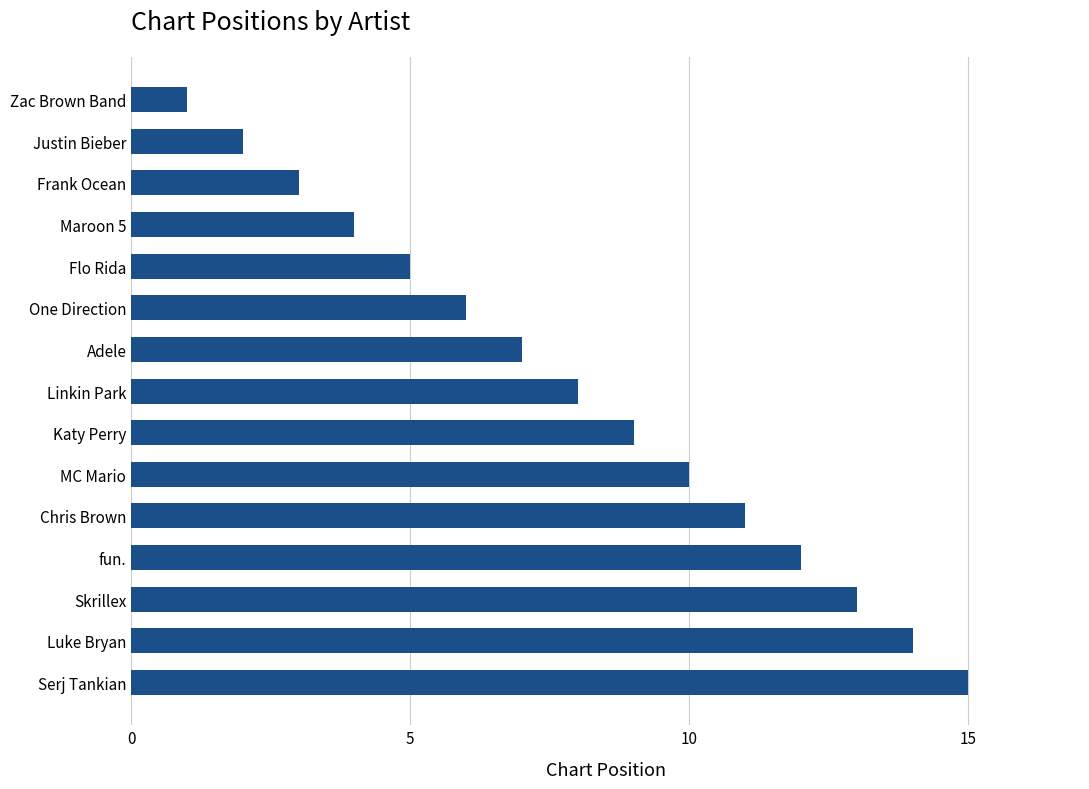

Does the chart contain stacked bars?

No